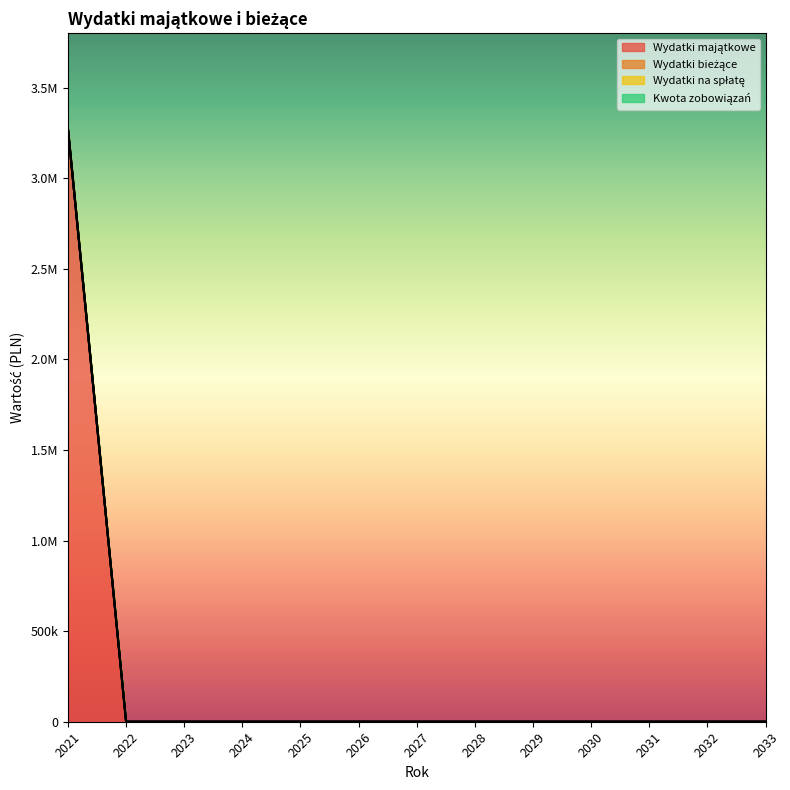

At which label does Kwota zobowiązań reach its peak?

2021